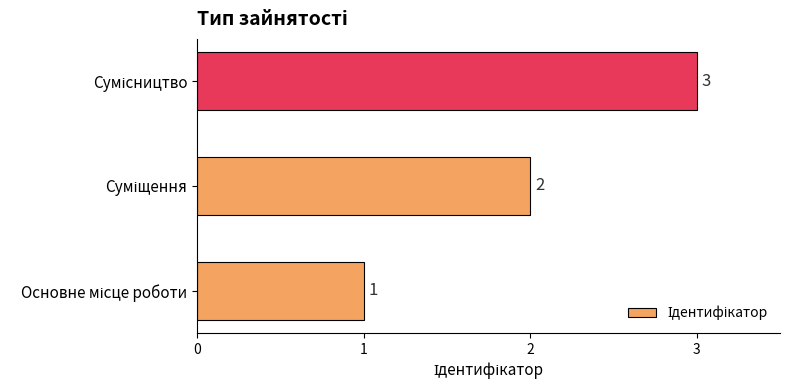

What is the difference between the maximum and second lowest values?

1